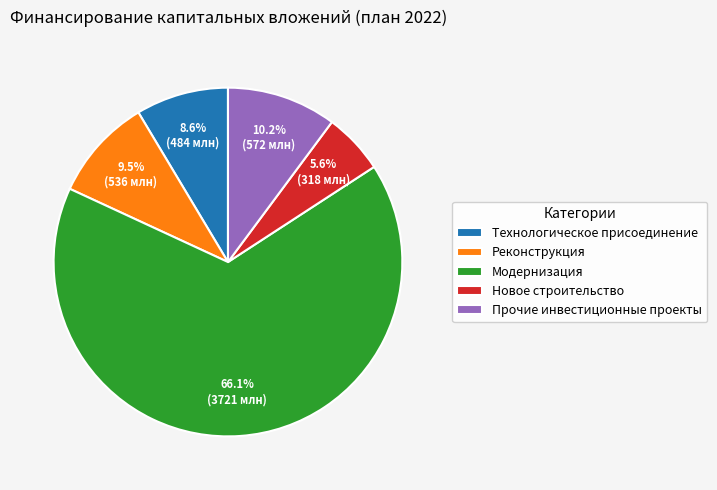

To the nearest percent, what is the difference between the largest and smallest slice percentages?

60%